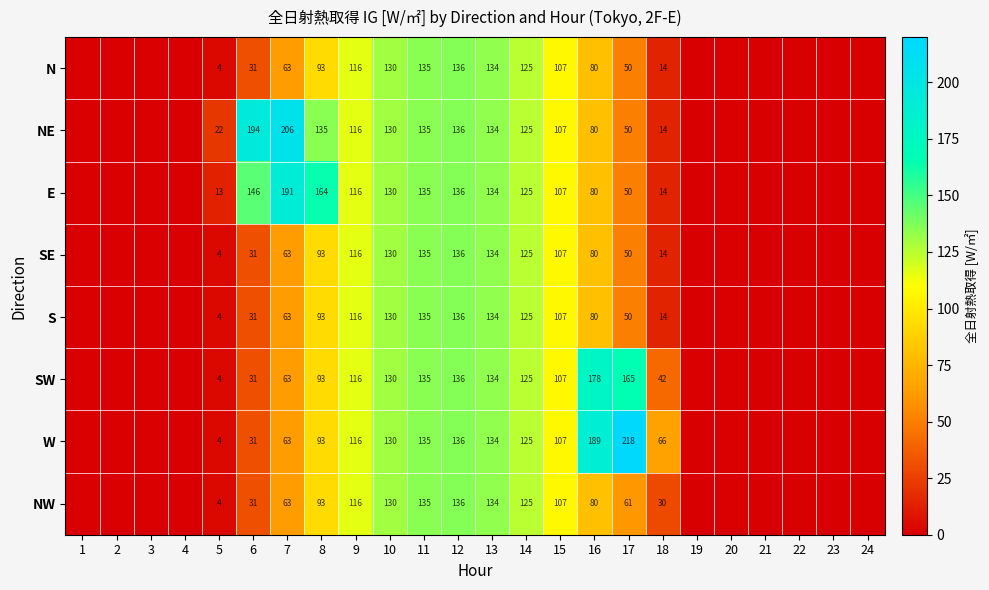

How many categories are shown in the chart?

24